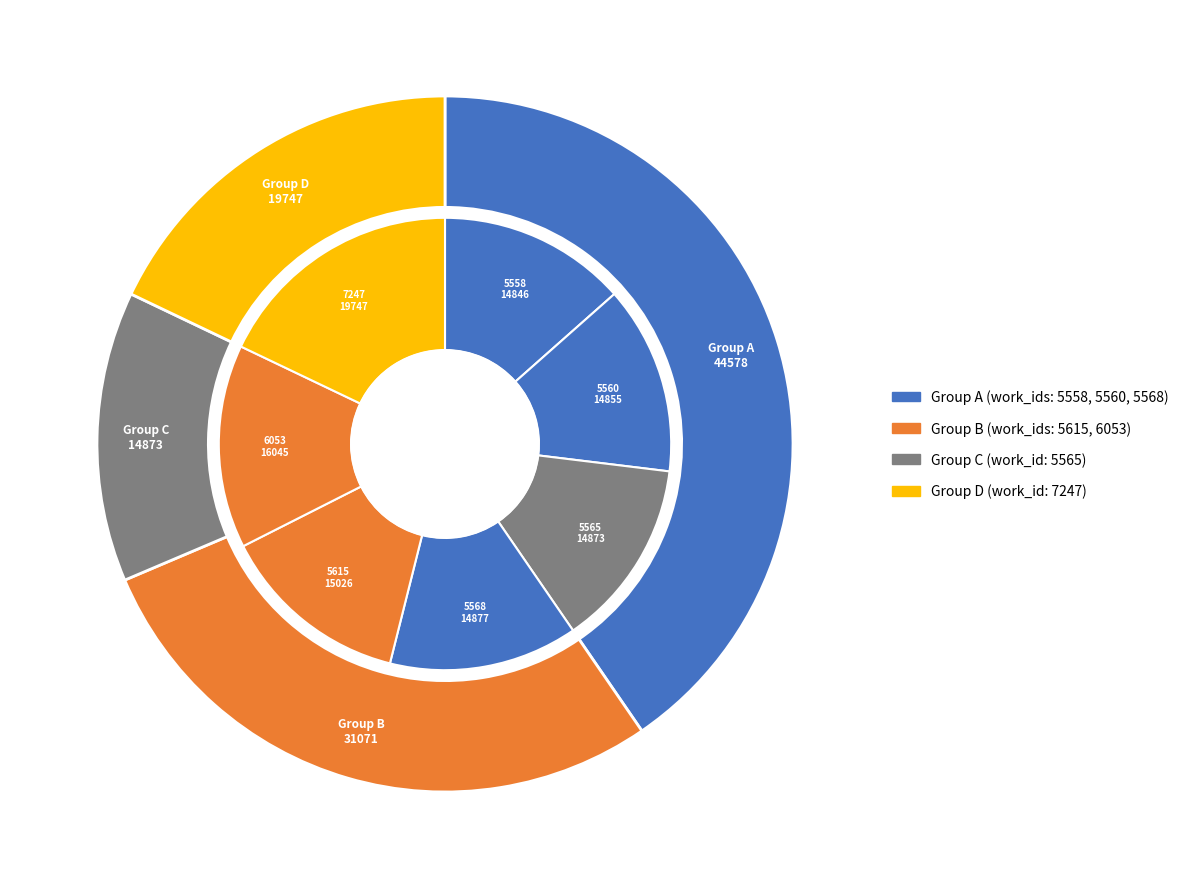

True or false: 7247 accounts for 18% of the total.

True